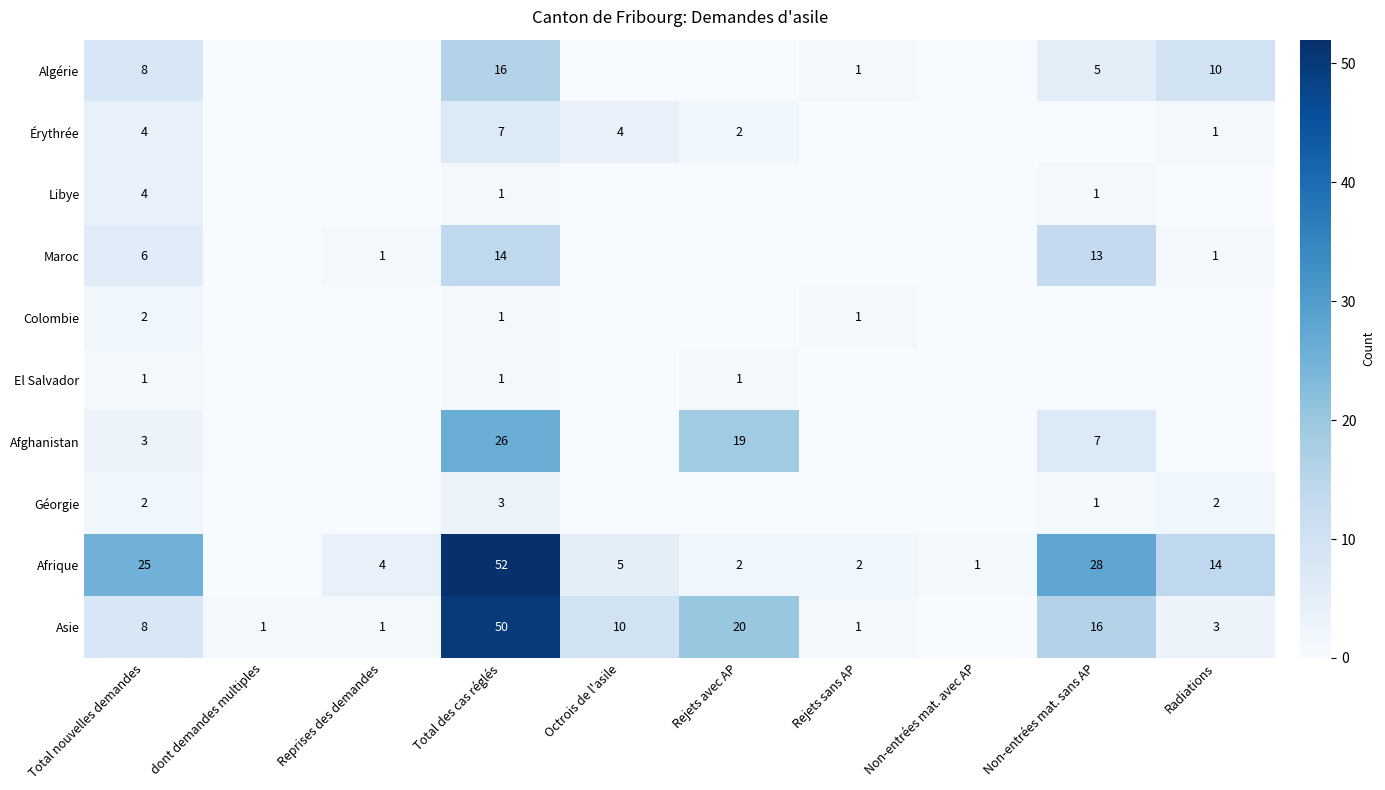

The value of Érythrée at Octrois de l'asile is 6. True or false?

False